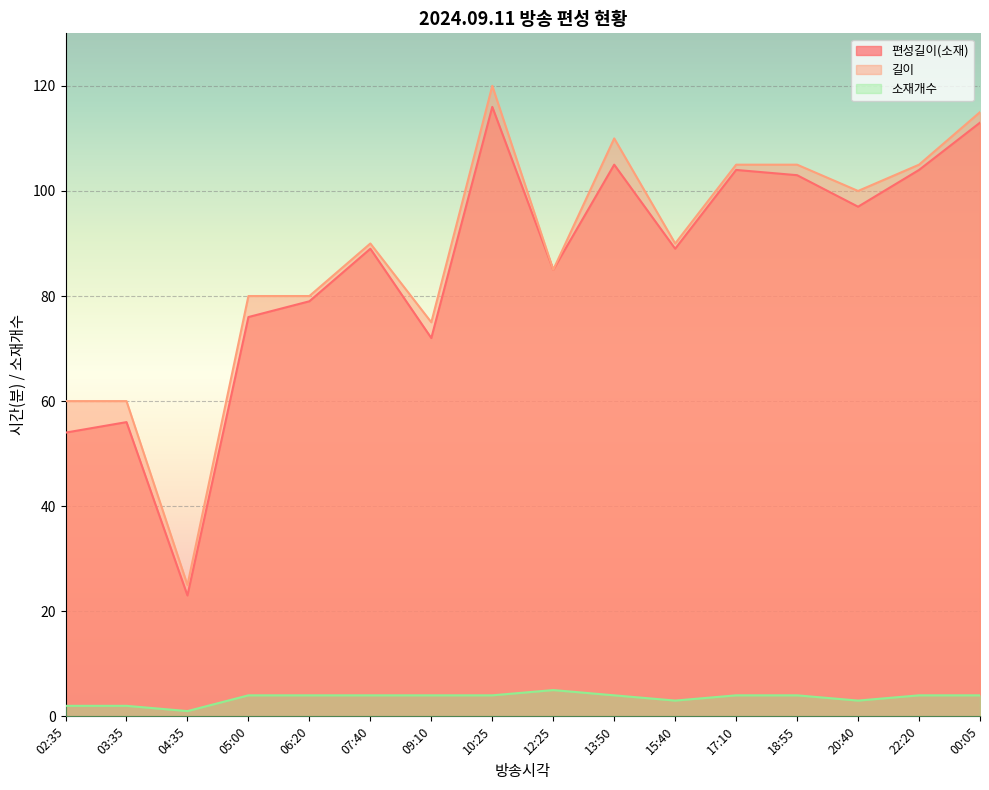

How many interior local peaks does the 소재개수 series have?

1